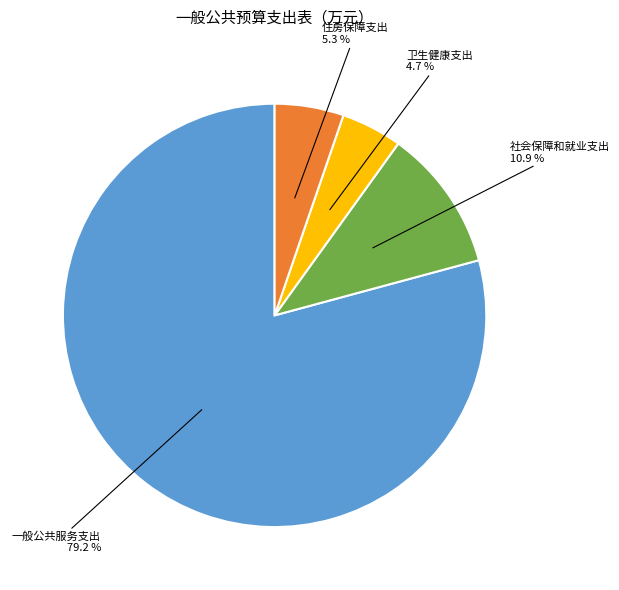

Is there a majority slice in this chart?

Yes